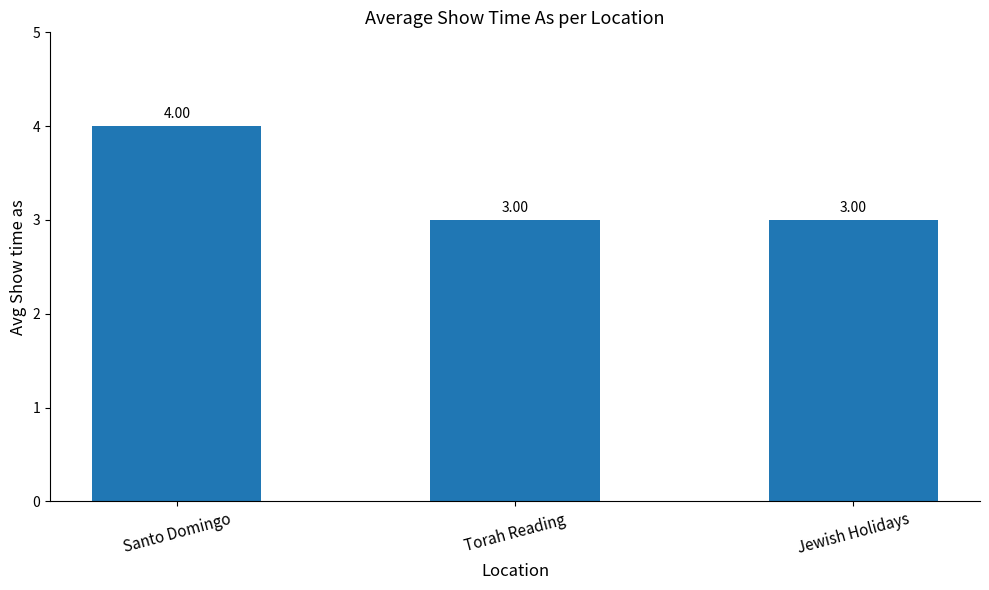

Reading left to right, what are all the values shown in this chart?

4	3	3